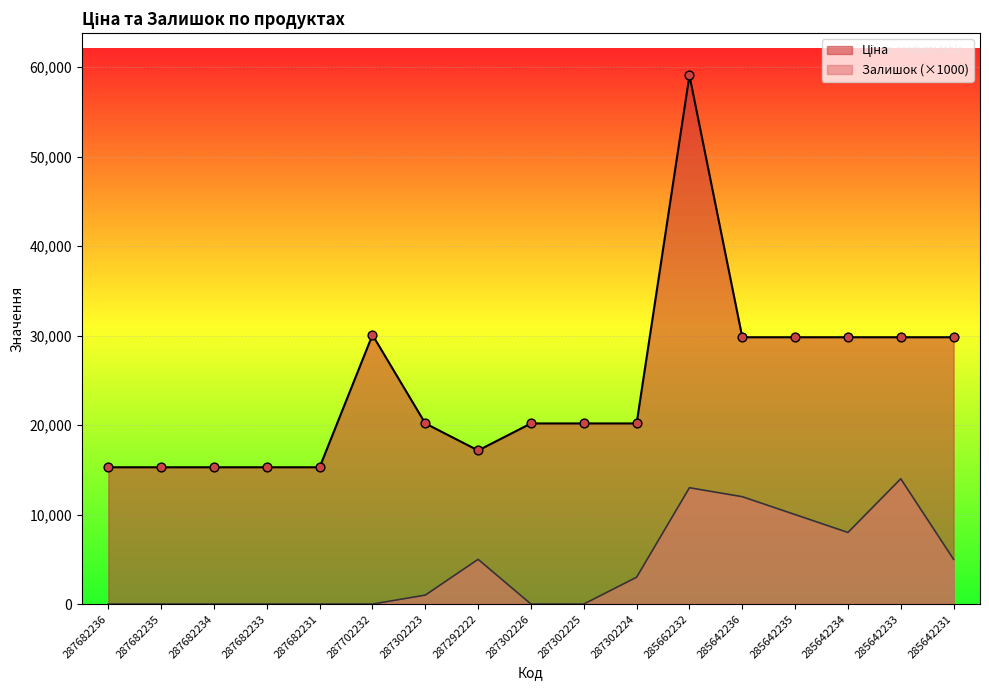

Which series reaches the maximum Y coordinate?

Ціна